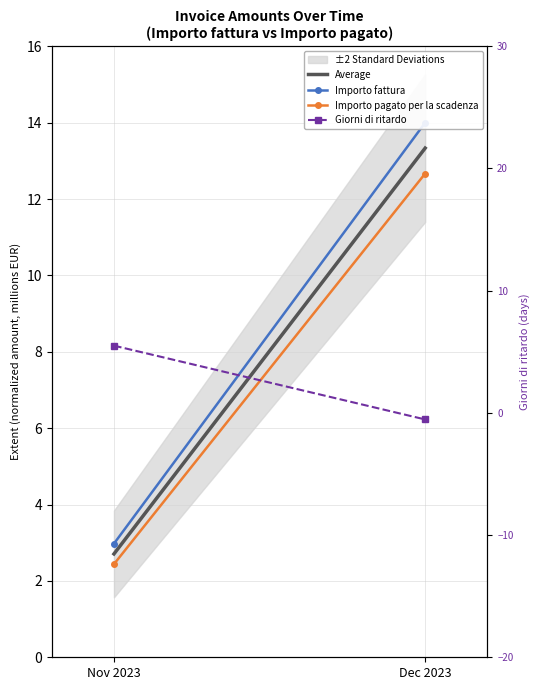

Reading left to right, what are all the values shown in this chart?

Average: Nov 2023=2.7	Dec 2023=13.3
Importo fattura: Nov 2023=3.0	Dec 2023=14.0
Importo pagato per la scadenza: Nov 2023=2.4	Dec 2023=12.7
Giorni di ritardo: Nov 2023=5.5	Dec 2023=-0.5